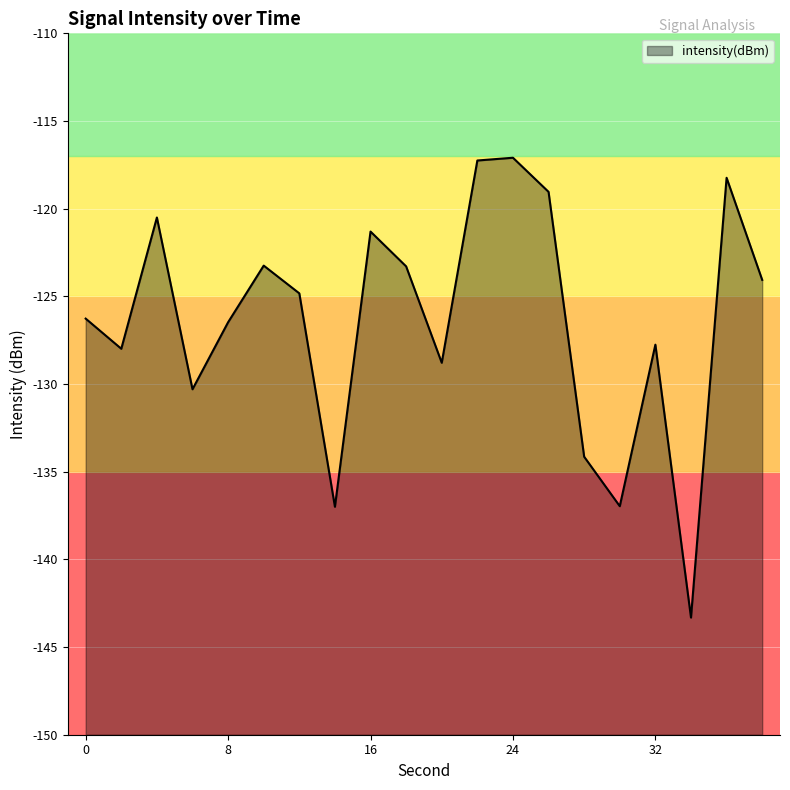

Which has a higher value, 34 or 4?

4